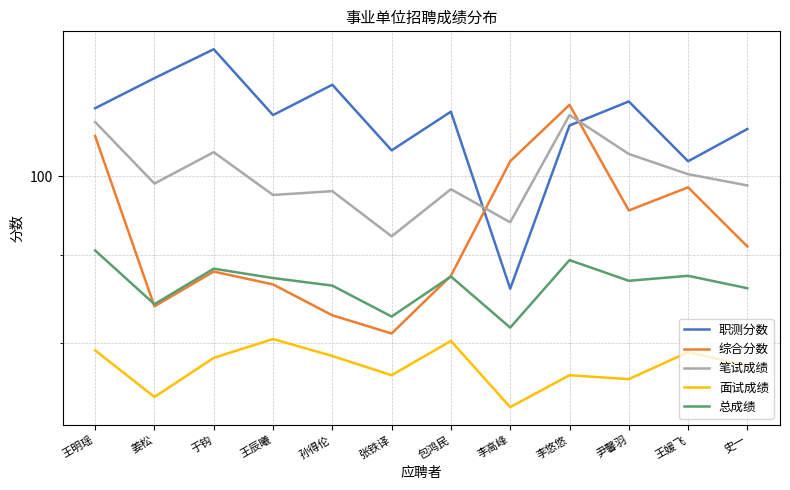

What position from the left is 张铁译?

6